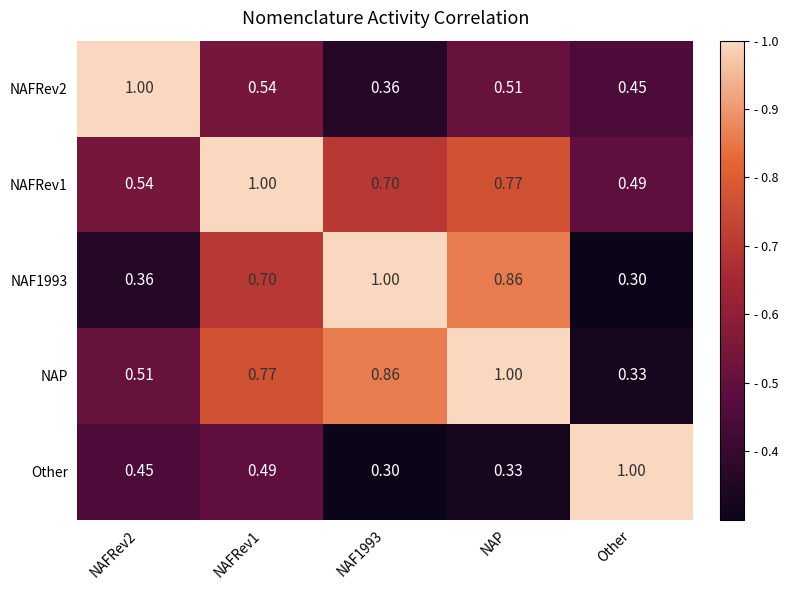

Is the value of Other at NAF1993 greater than the value of NAP at NAP?

No